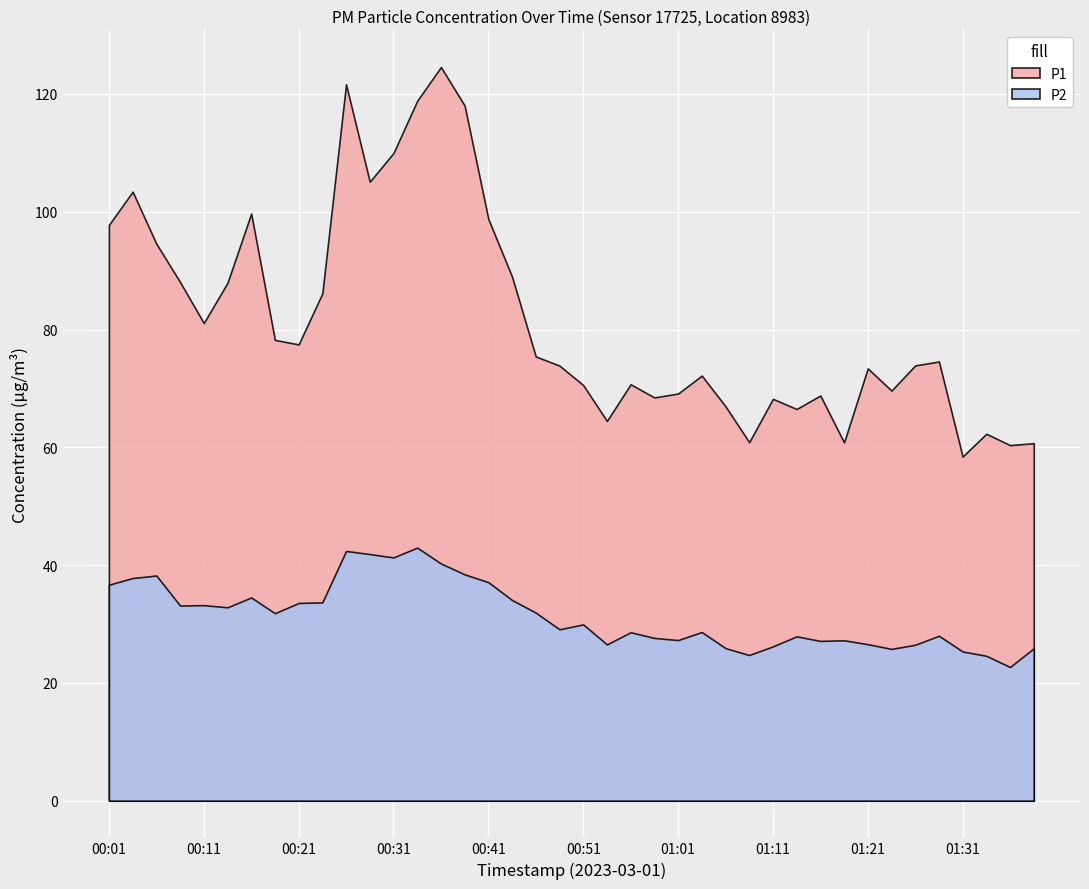

Which series has the largest range (max minus min)?

P1